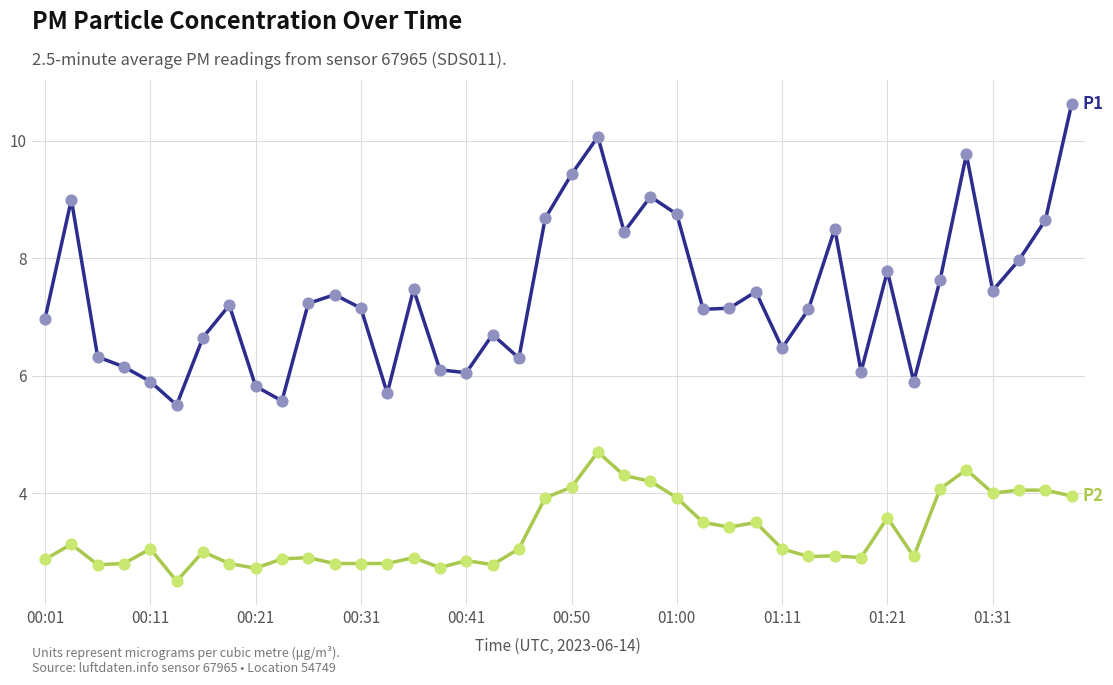

What is the maximum value shown in the chart?

10.6